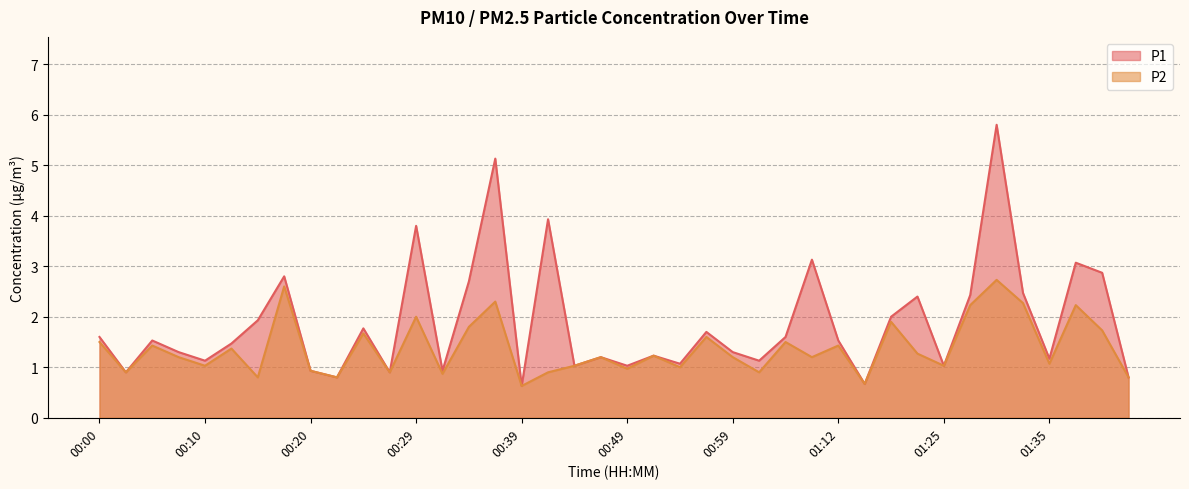

Is it true that P2 equals 1.5 at 00:32?

False